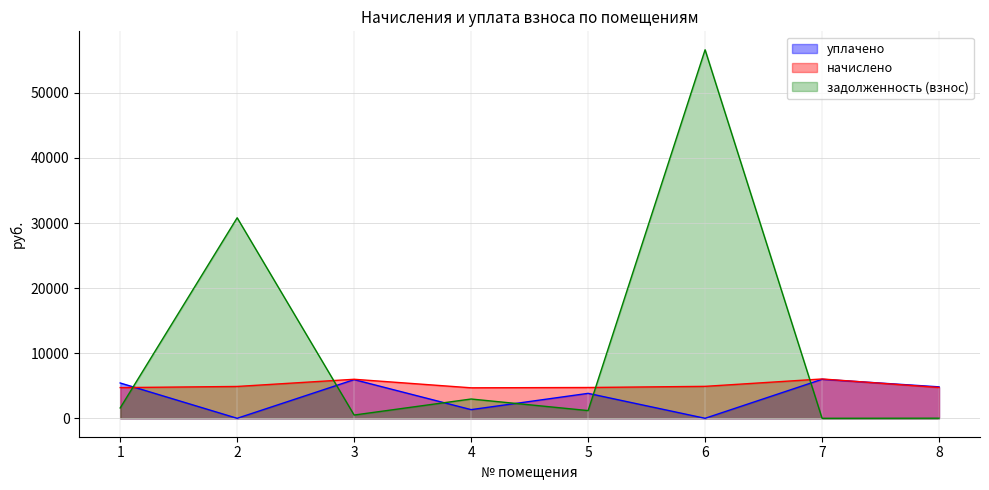

What is the sum of the начислено values at 8 and 3?

10725.2